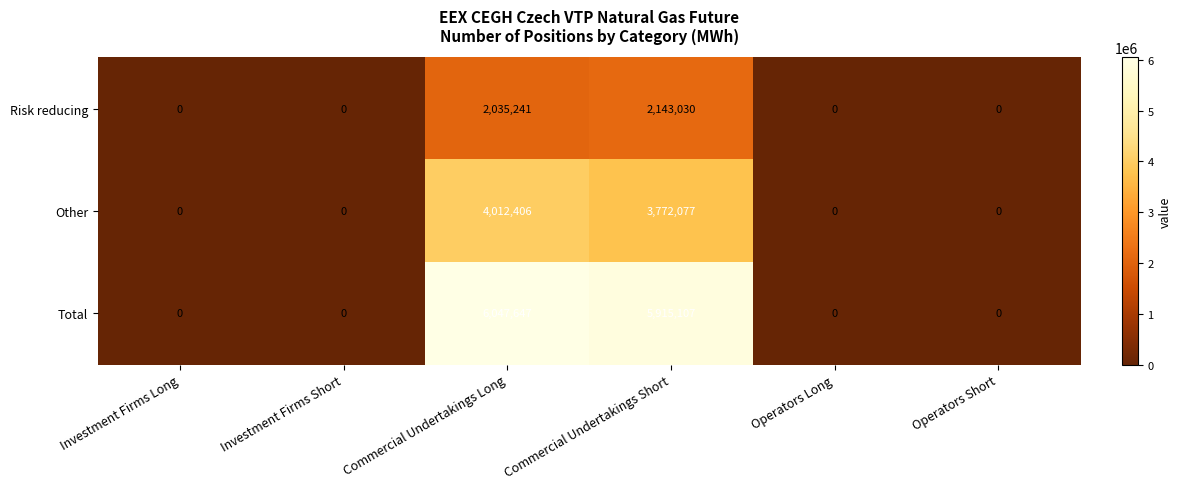

Rank the series by their maximum value, from highest to lowest.

Total, Other, Risk reducing